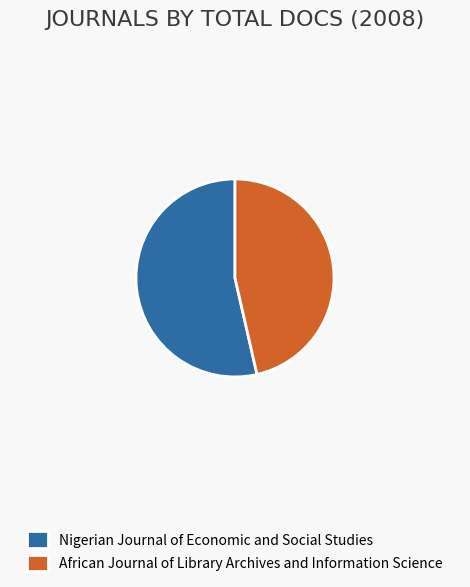

Rank the categories by value from lowest to highest.

African Journal of Library Archives and Information Science, Nigerian Journal of Economic and Social Studies